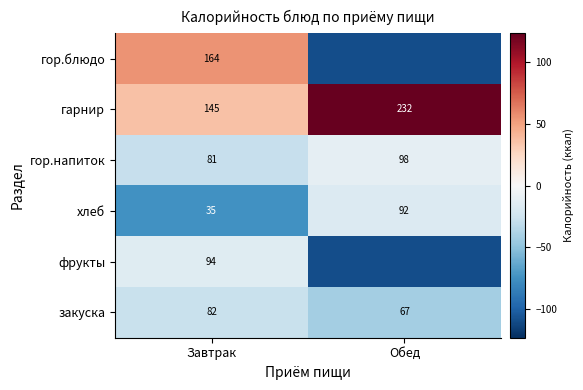

Which category has the lowest value in the закуска series?

Обед